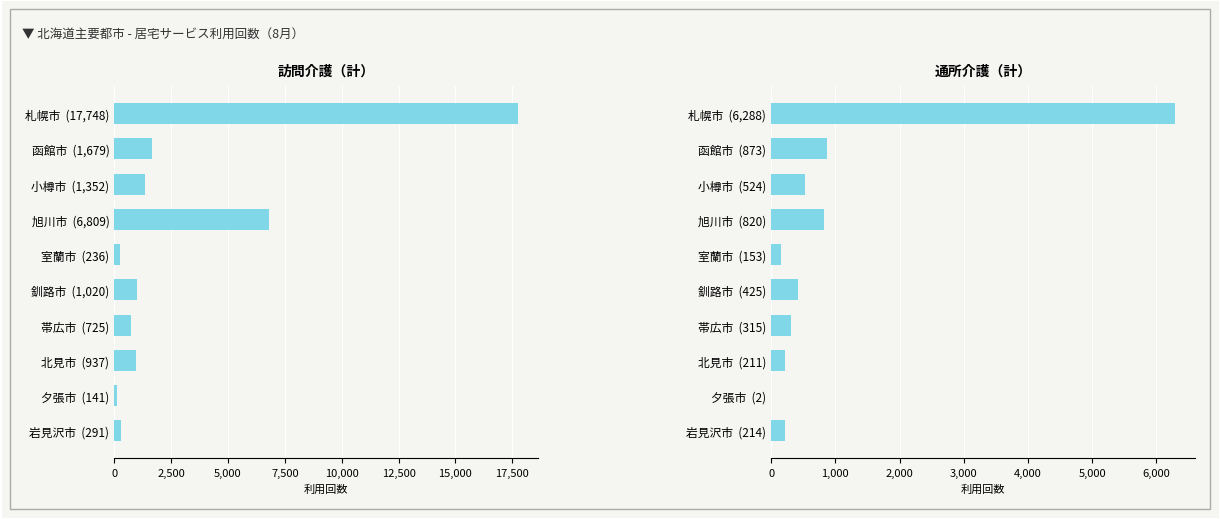

Is it true that 訪問介護（計） equals 127 at 室蘭市 (236)?

False